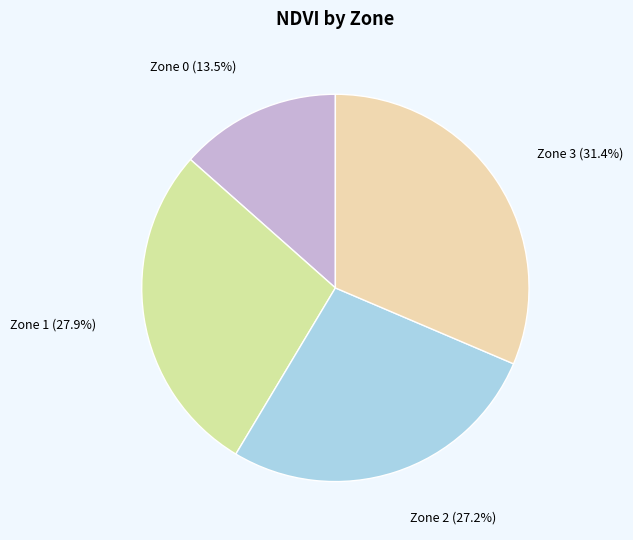

How many slices are in this pie chart?

4